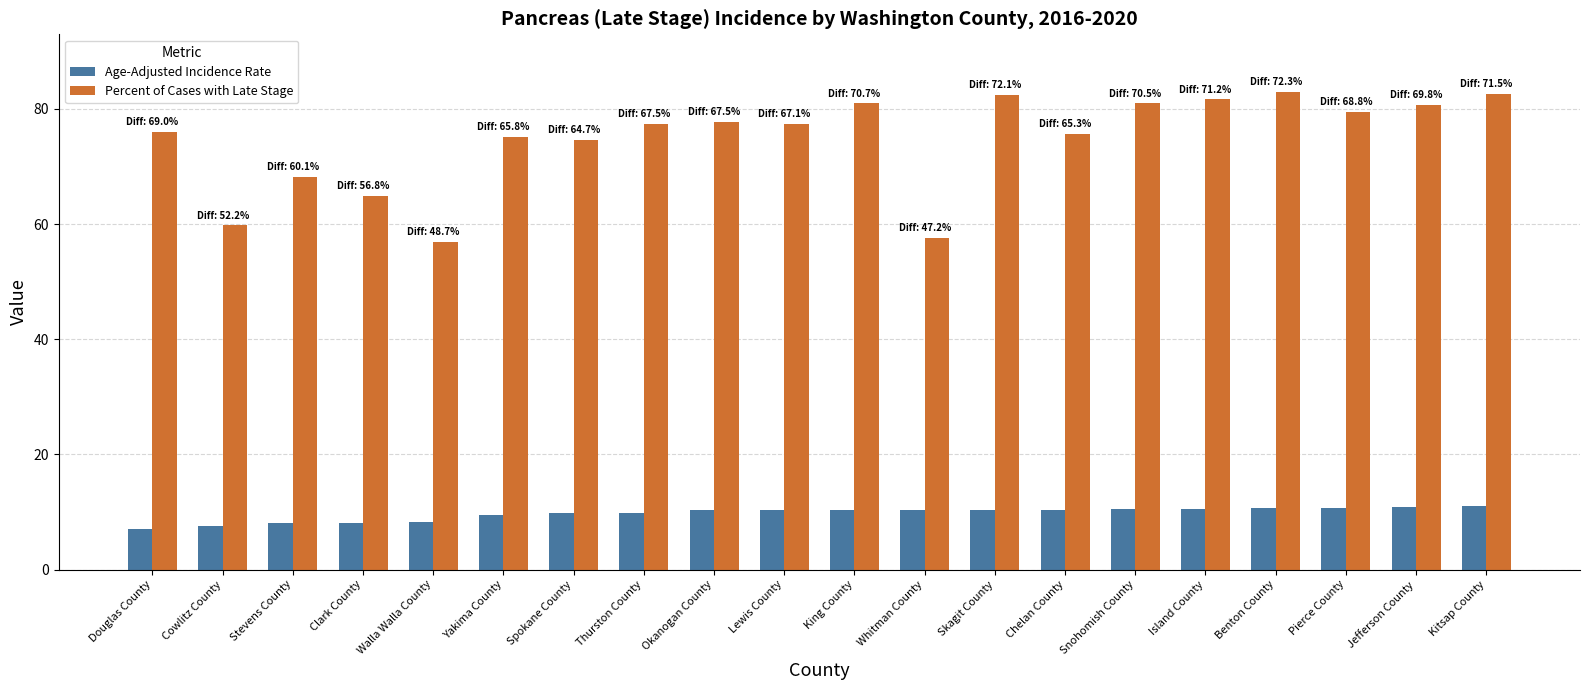

The value of Percent of Cases with Late Stage at Stevens County is 118.4. True or false?

False